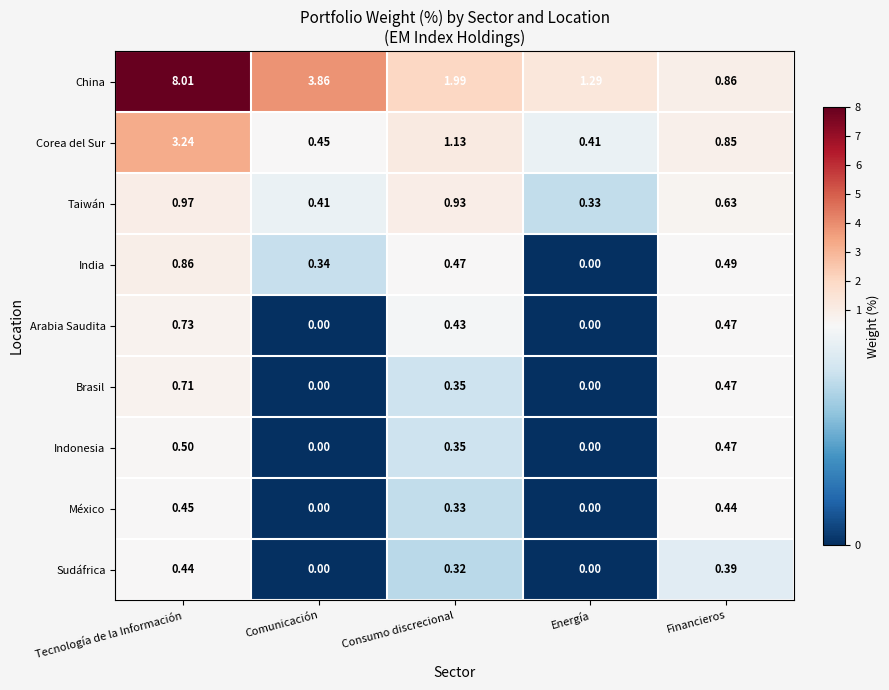

Which series has the largest total across all categories?

China